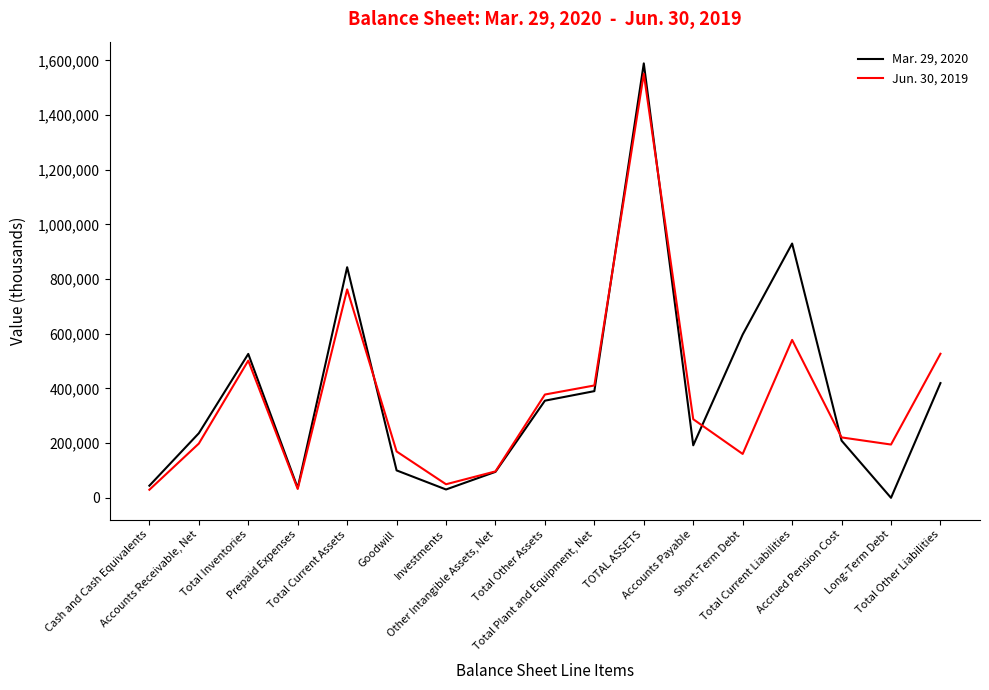

What is the difference between the maximum and second lowest values in the Jun. 30, 2019 series?

1519027